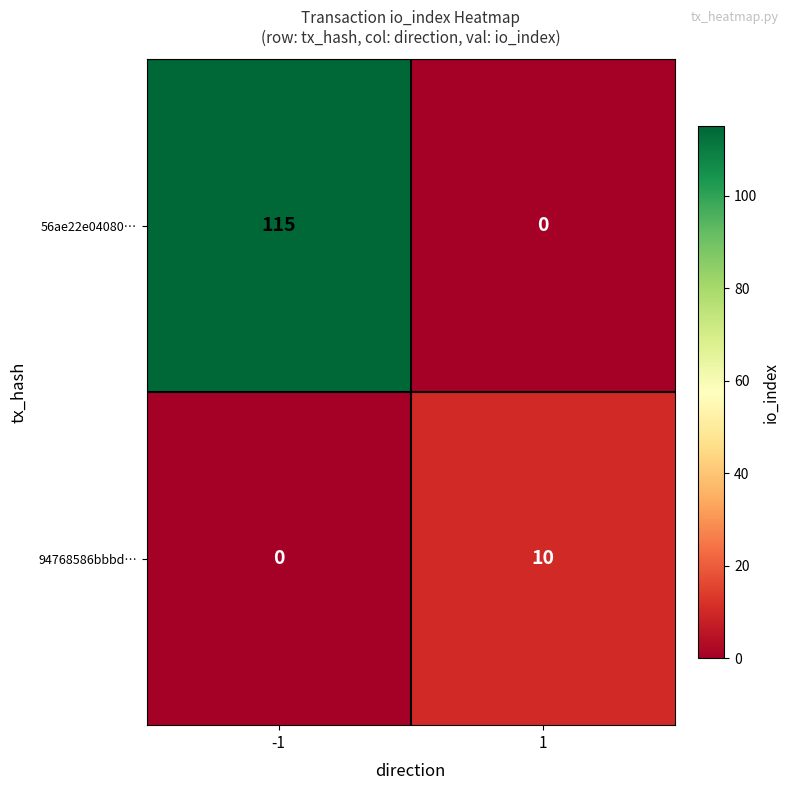

What is the difference between the maximum and minimum values in the 94768586bbbd… series?

10